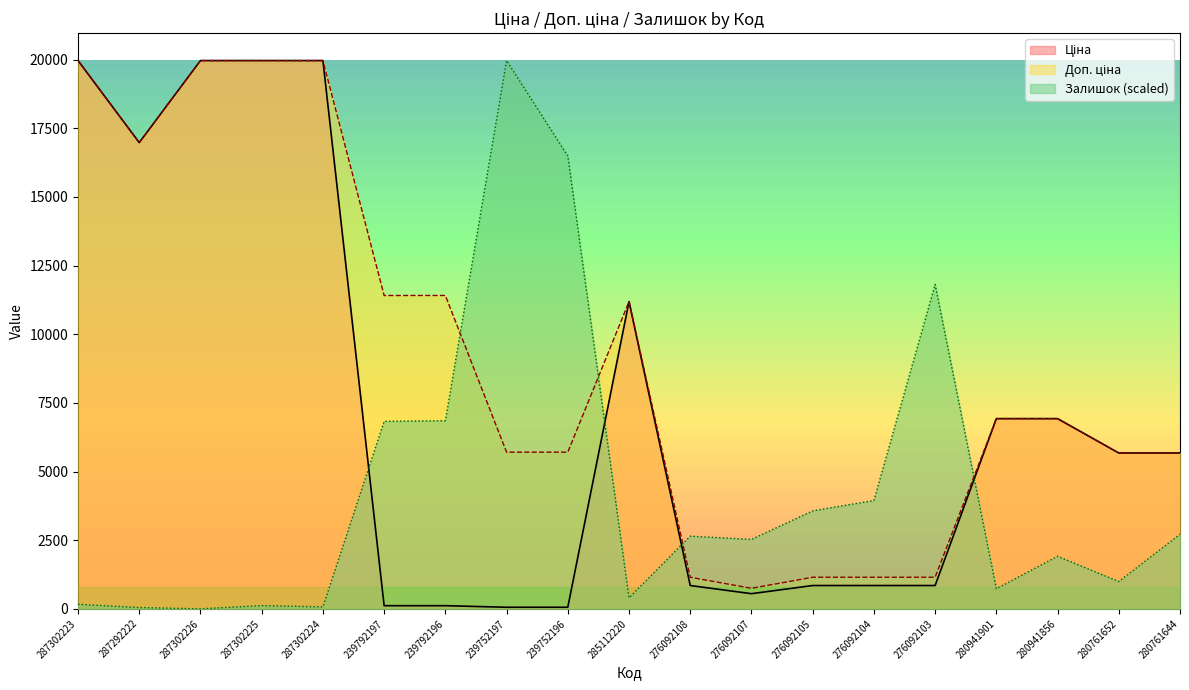

What is the spread (max minus min) of values at 280941901?

6193.2